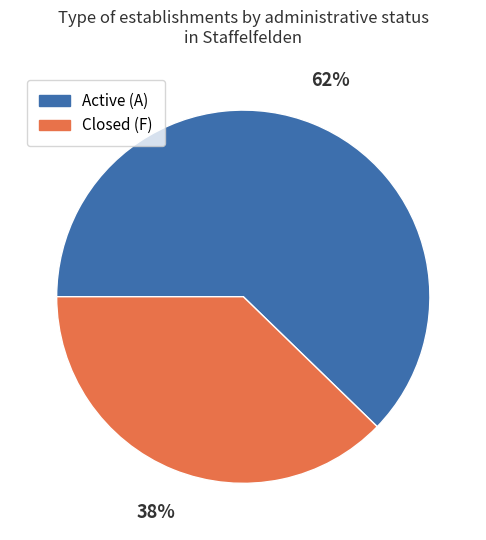

Is there any slice that represents more than half of the pie?

Yes